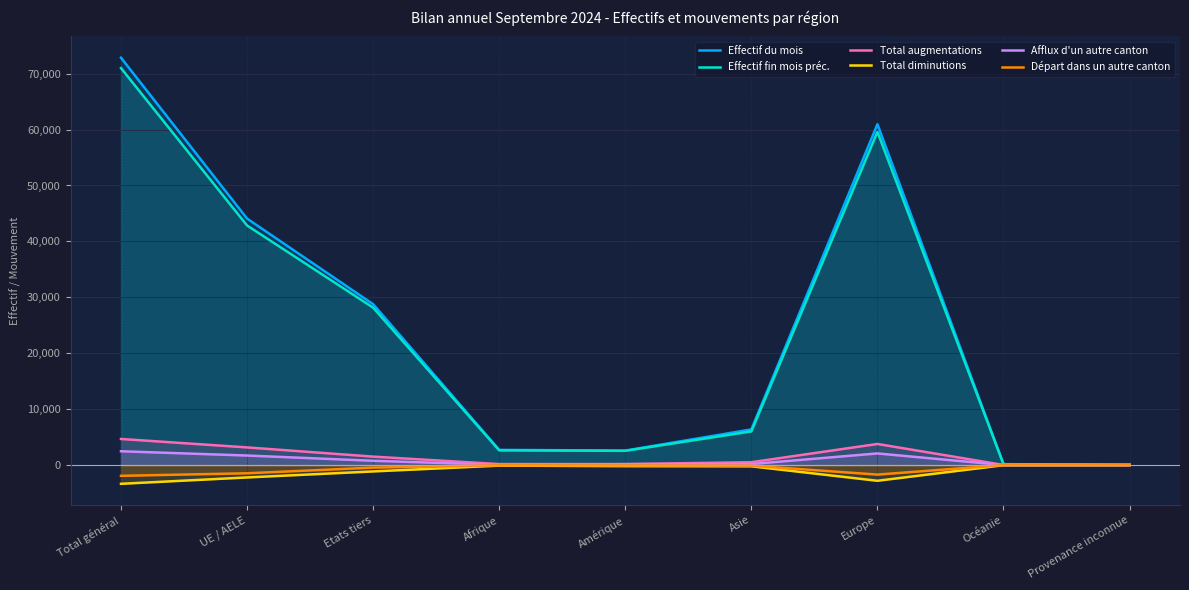

What is the difference between the highest and lowest values at UE / AELE?

46293